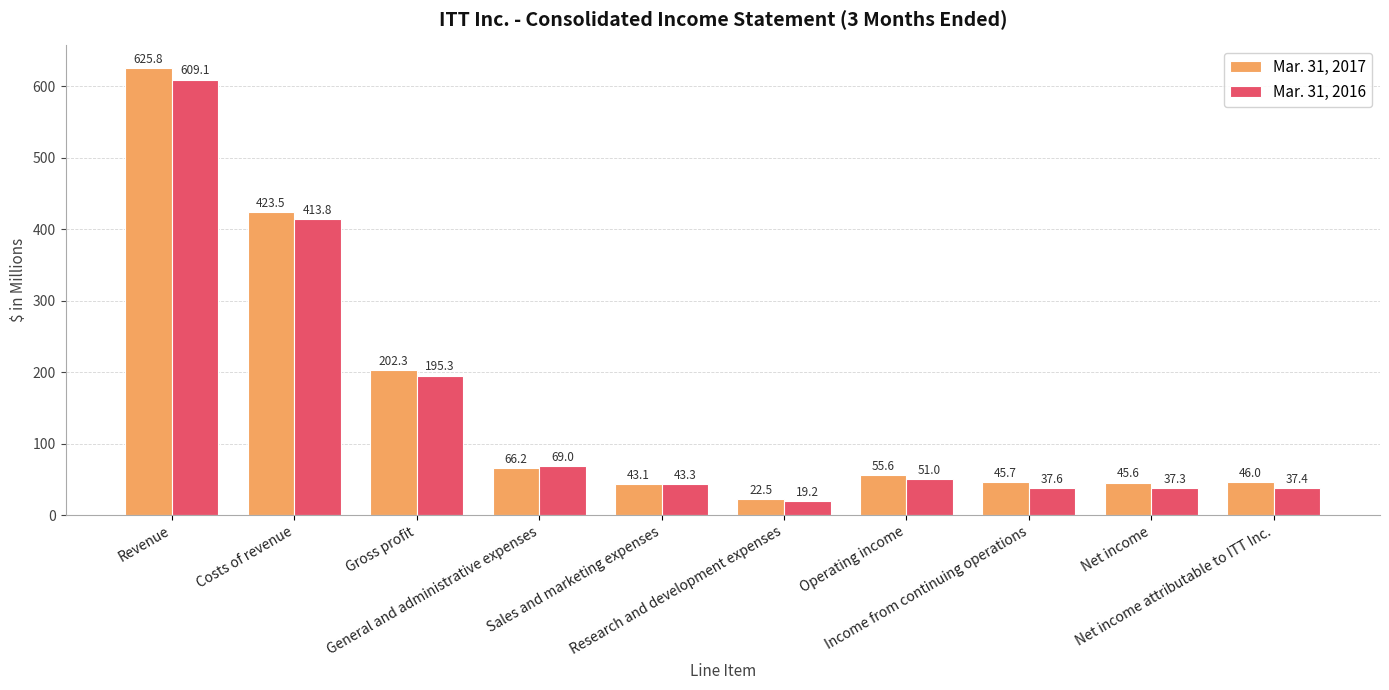

Which series has the widest spread of values?

Mar. 31, 2017